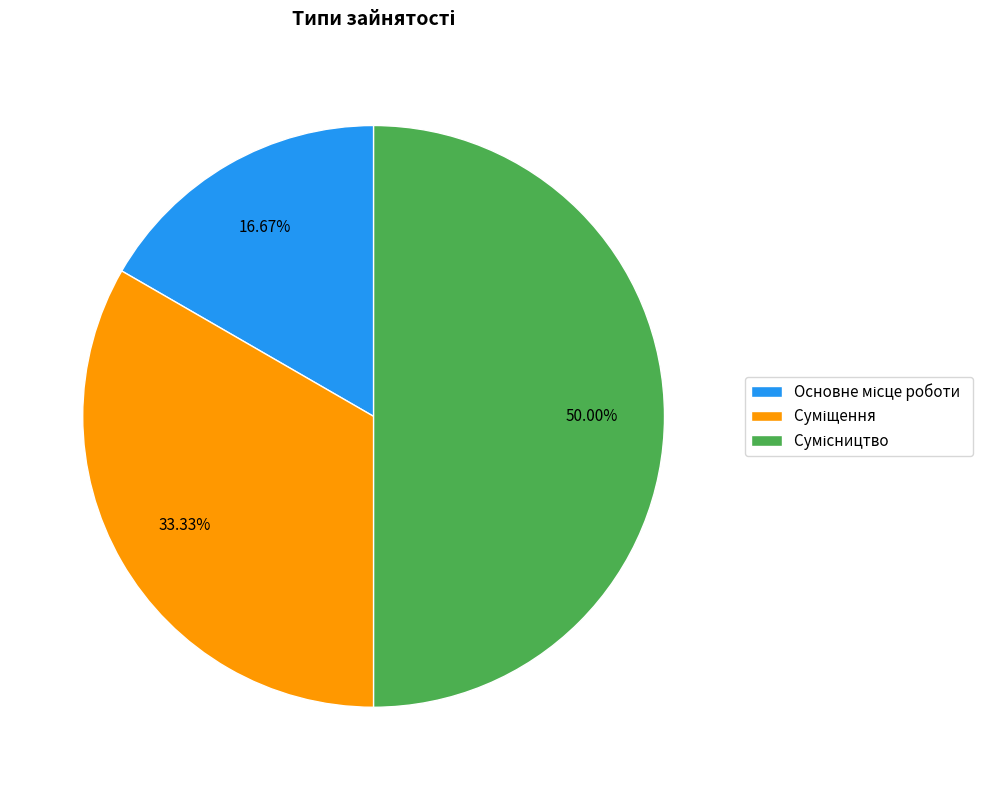

Is it true that Основне місце роботи is 17% of the pie?

True